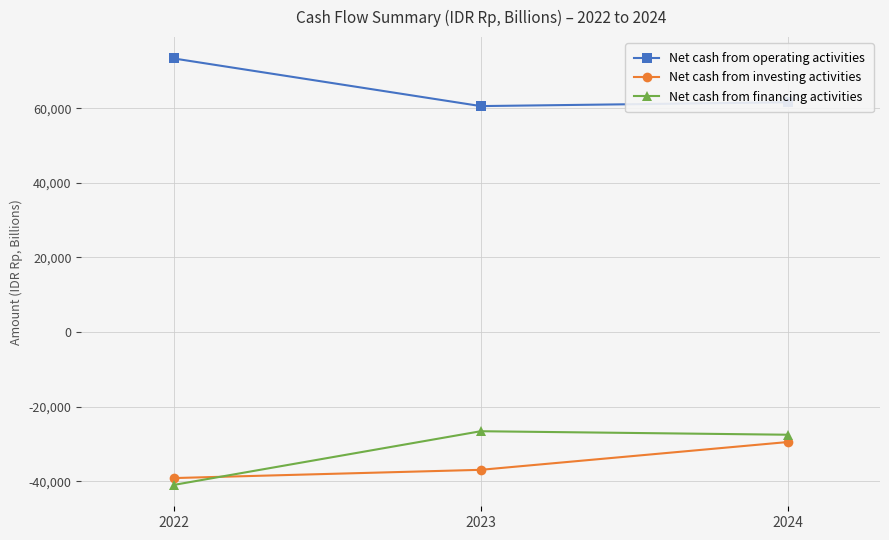

What is the maximum value for Net cash from operating activities?

73354